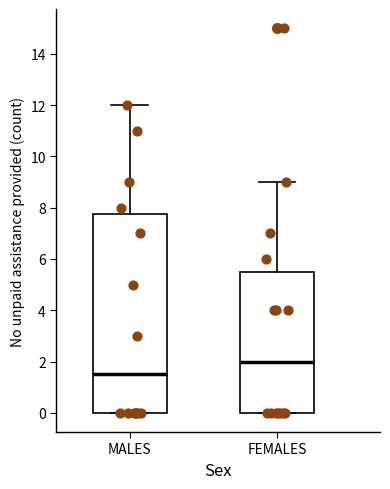

Which box is the tallest, from its lower edge to its upper edge?

MALES